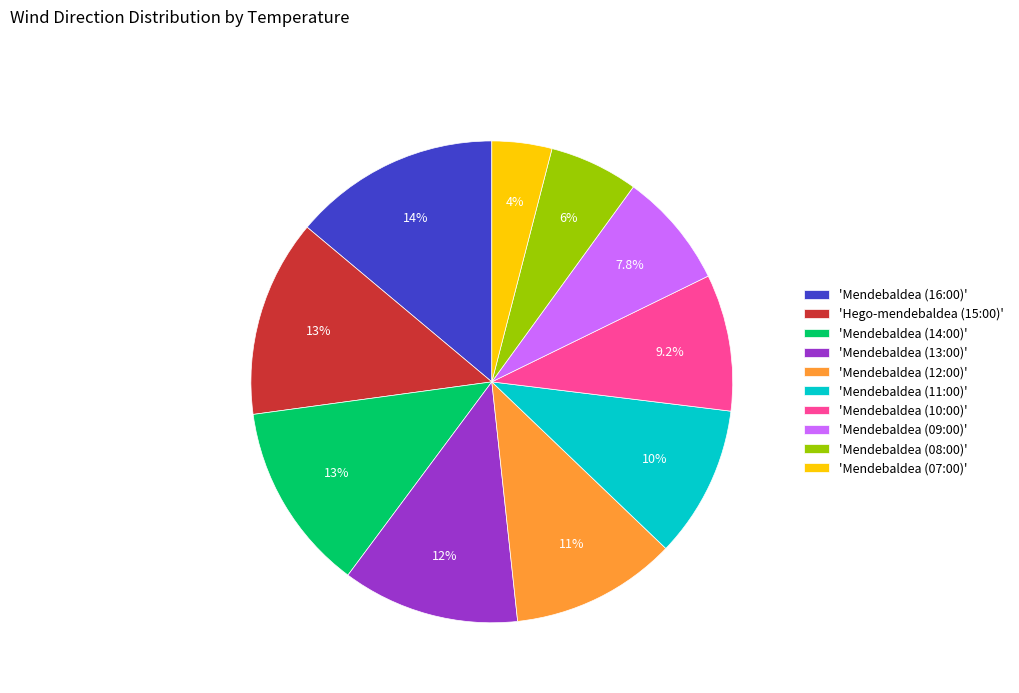

How many slices are in this pie chart?

10